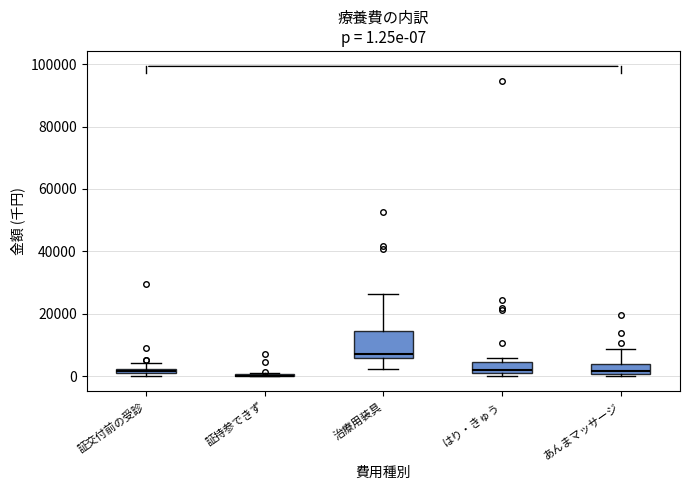

Which box is the tallest, from its lower edge to its upper edge?

治療用装具